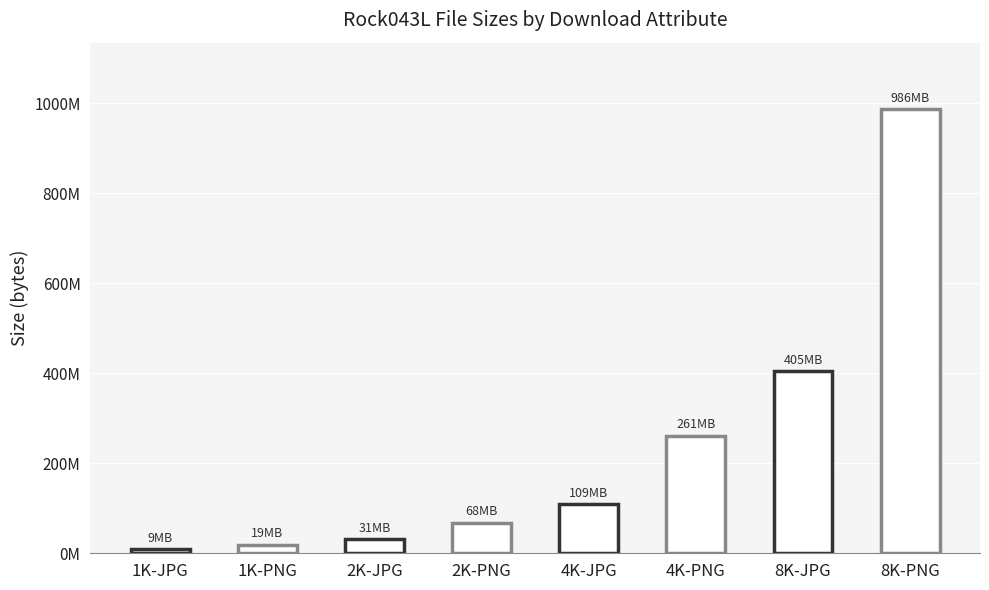

The chart shows a value of 194610693 at 8K-JPG. True or false?

False